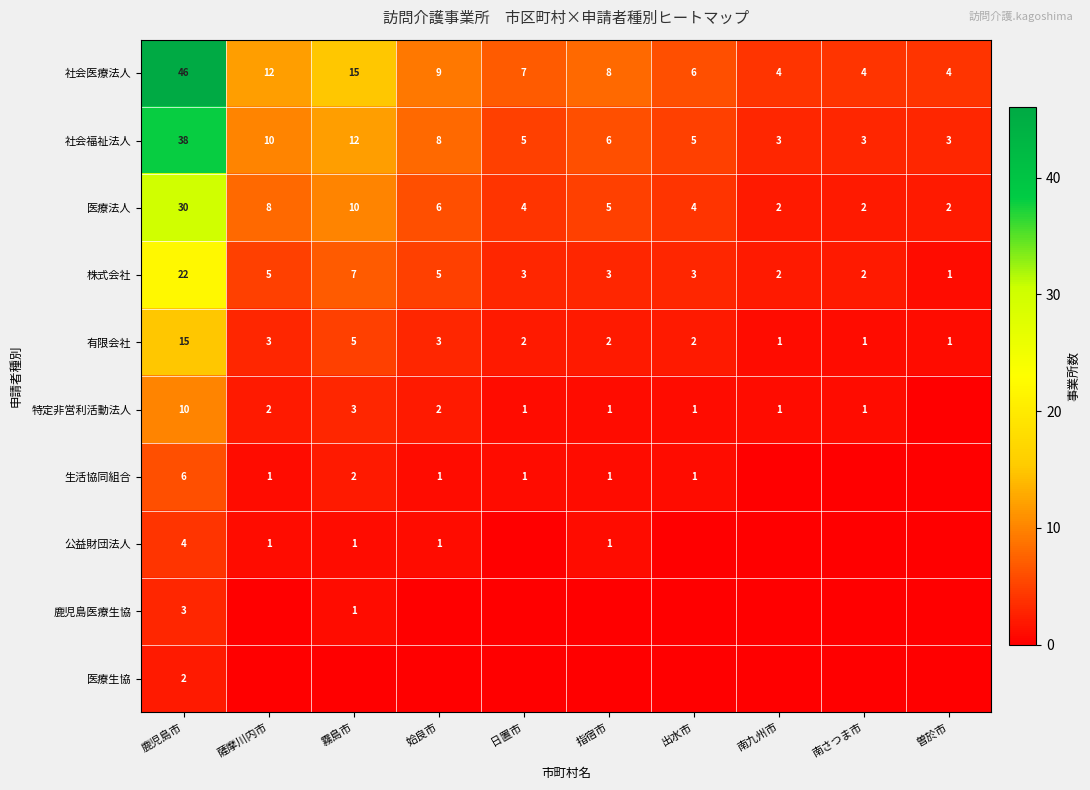

What is the maximum value for 社会福祉法人?

38